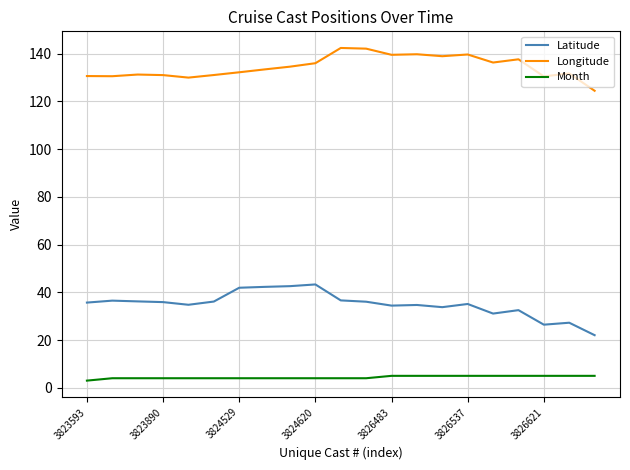

What is the maximum value for Longitude?

142.3